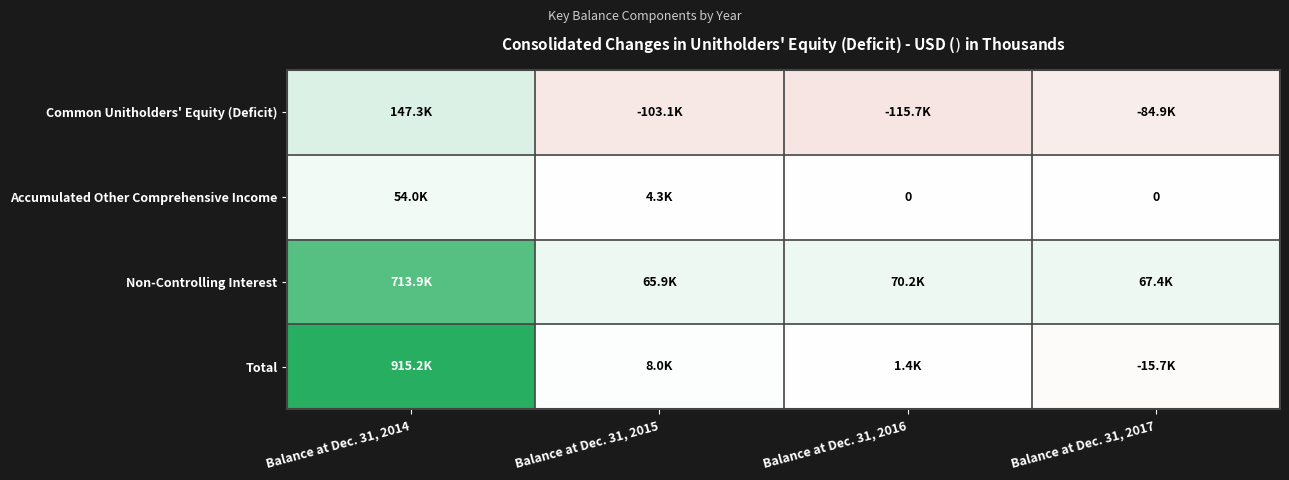

What is the approximate value of Non-Controlling Interest at Balance at Dec. 31, 2016, to the nearest 10?

70150